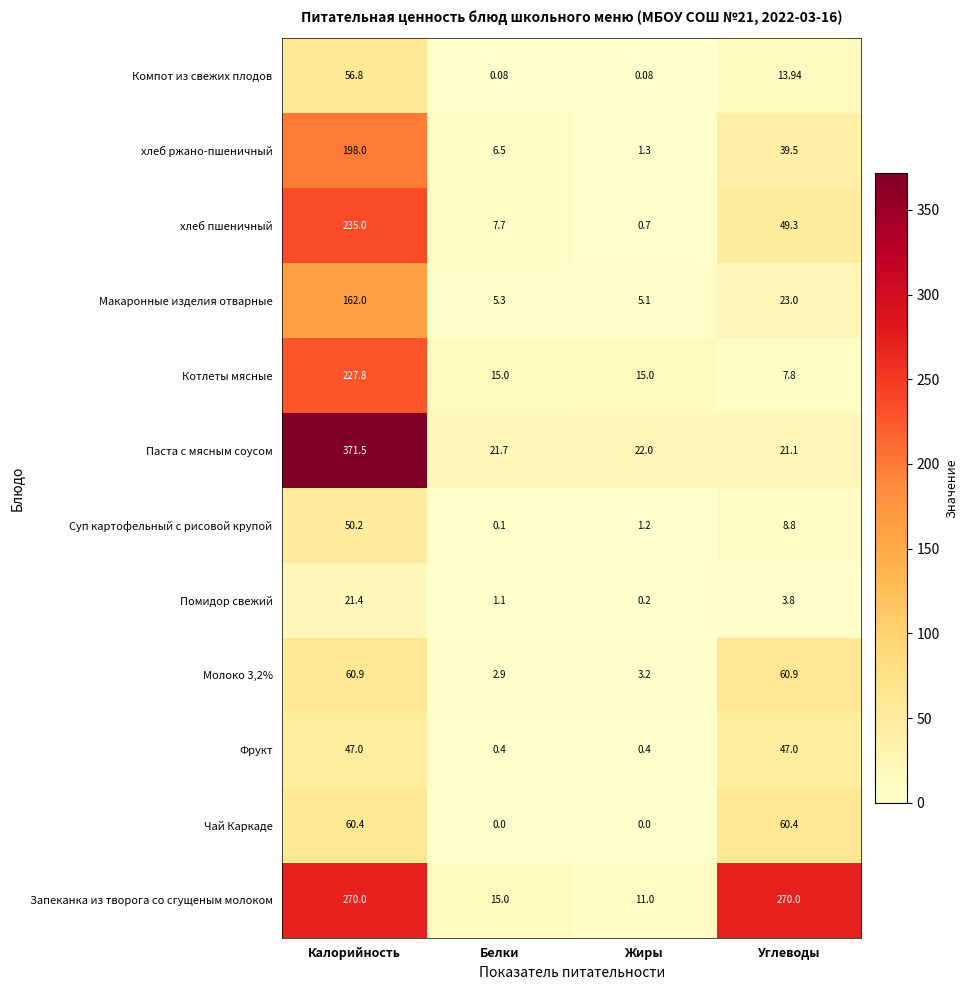

List the labels in order of хлеб ржано-пшеничный value, smallest first.

Жиры, Белки, Углеводы, Калорийность